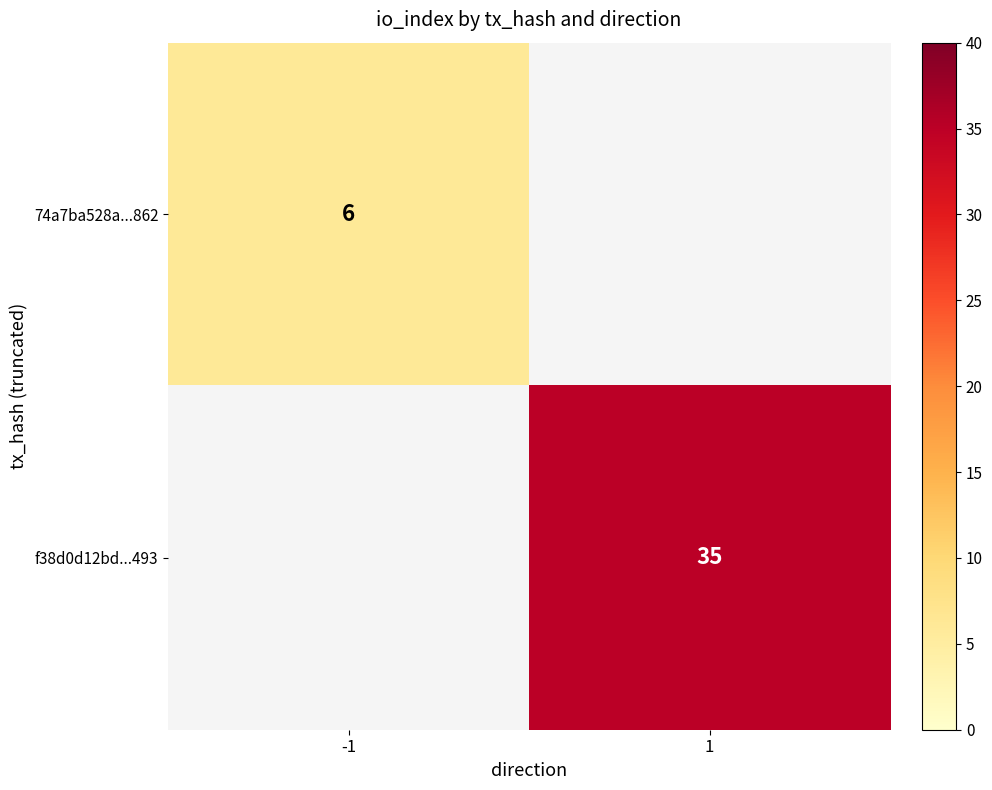

The value of f38d0d12bd...493 at 1 is 35. True or false?

True